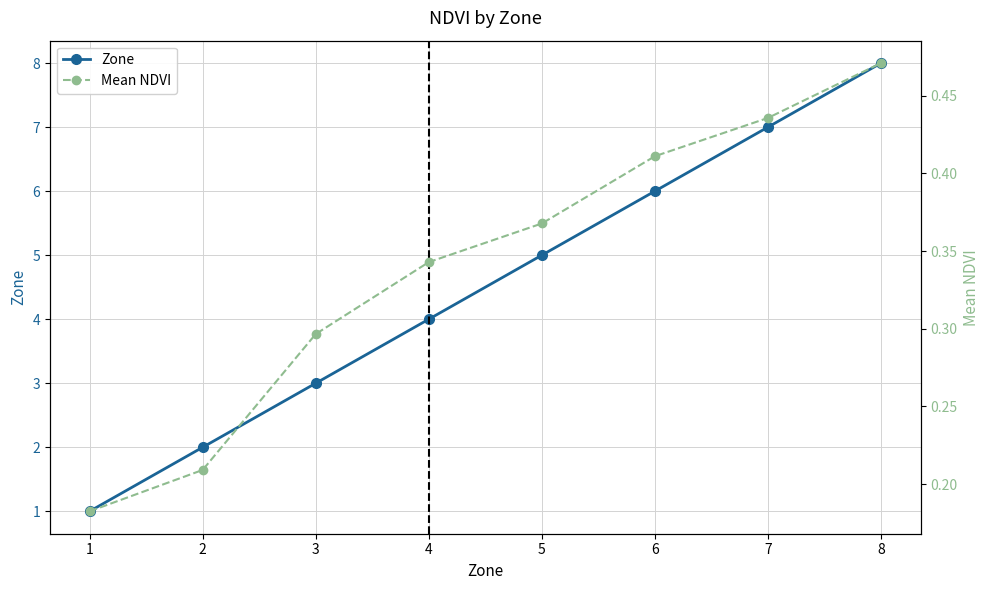

At 1, list the series in order from smallest to largest.

Mean NDVI, Zone